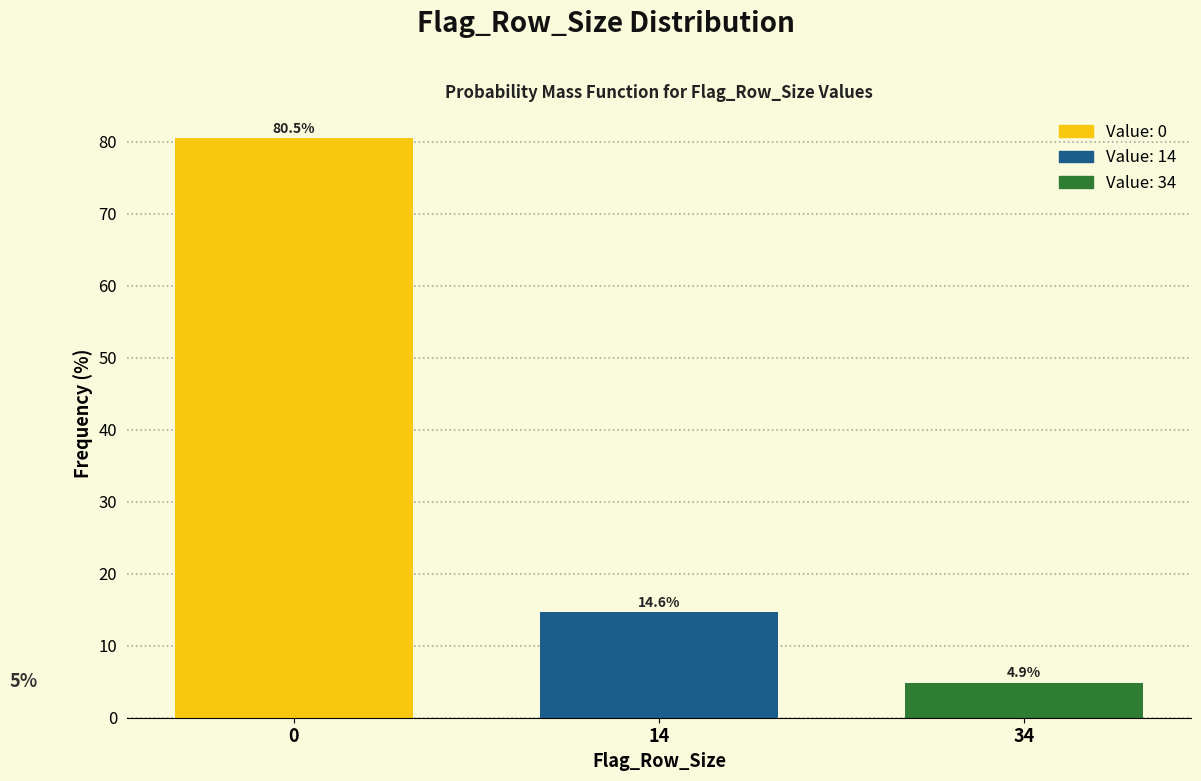

Reading left to right, what are all the values shown in this chart?

80.5	14.6	4.9